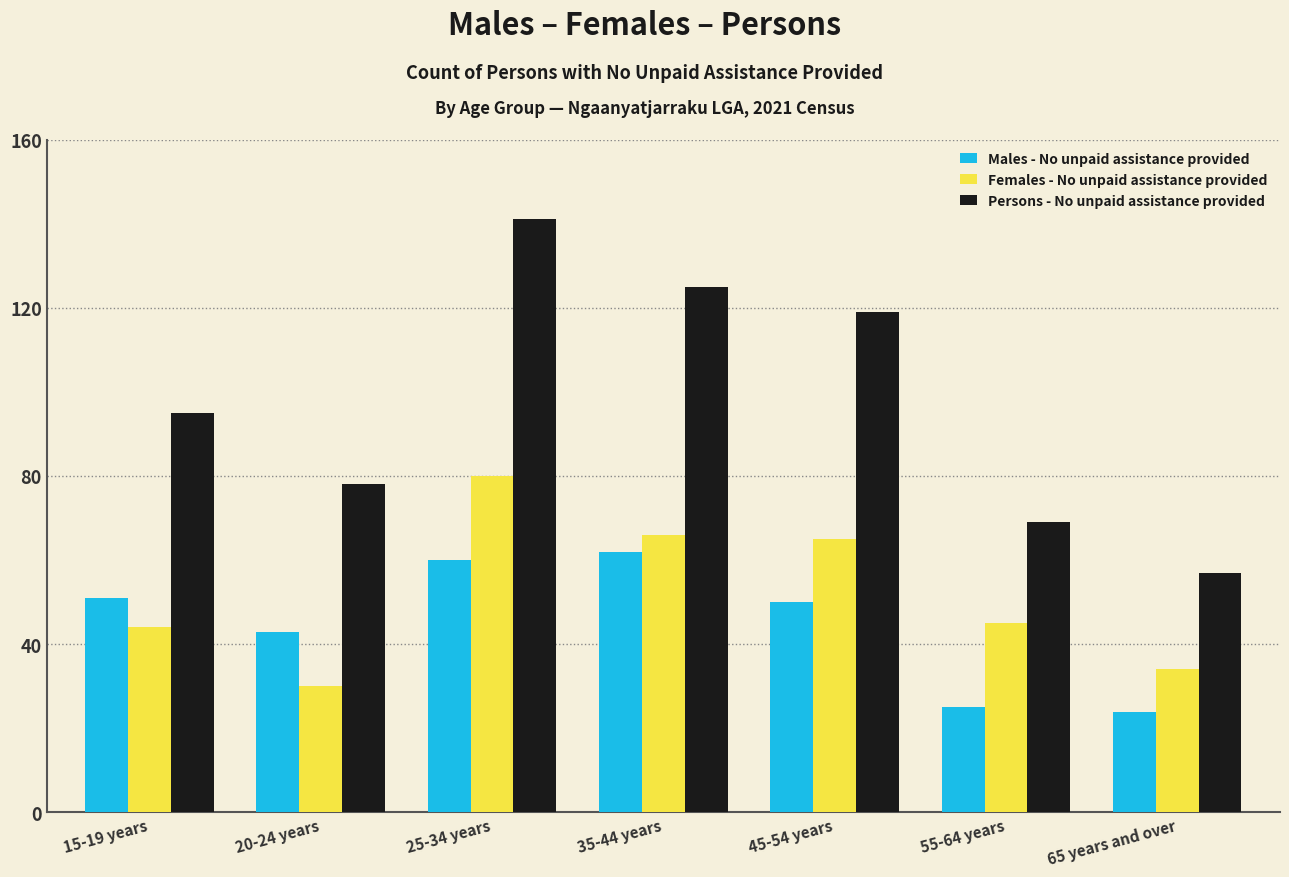

Reading left to right, transcribe all the data shown in this chart.

Males - No unpaid assistance provided: 15-19 years=51	20-24 years=43	25-34 years=60	35-44 years=62	45-54 years=50	55-64 years=25	65 years and over=24
Females - No unpaid assistance provided: 15-19 years=44	20-24 years=30	25-34 years=80	35-44 years=66	45-54 years=65	55-64 years=45	65 years and over=34
Persons - No unpaid assistance provided: 15-19 years=95	20-24 years=78	25-34 years=141	35-44 years=125	45-54 years=119	55-64 years=69	65 years and over=57